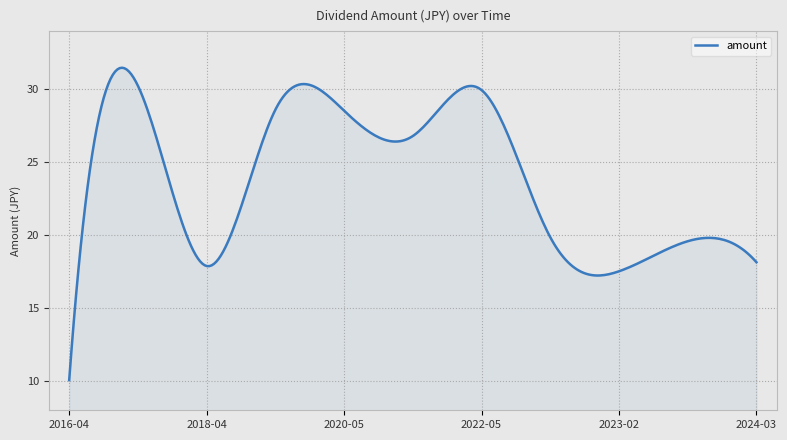

What is the difference between the maximum and minimum values?

21.4